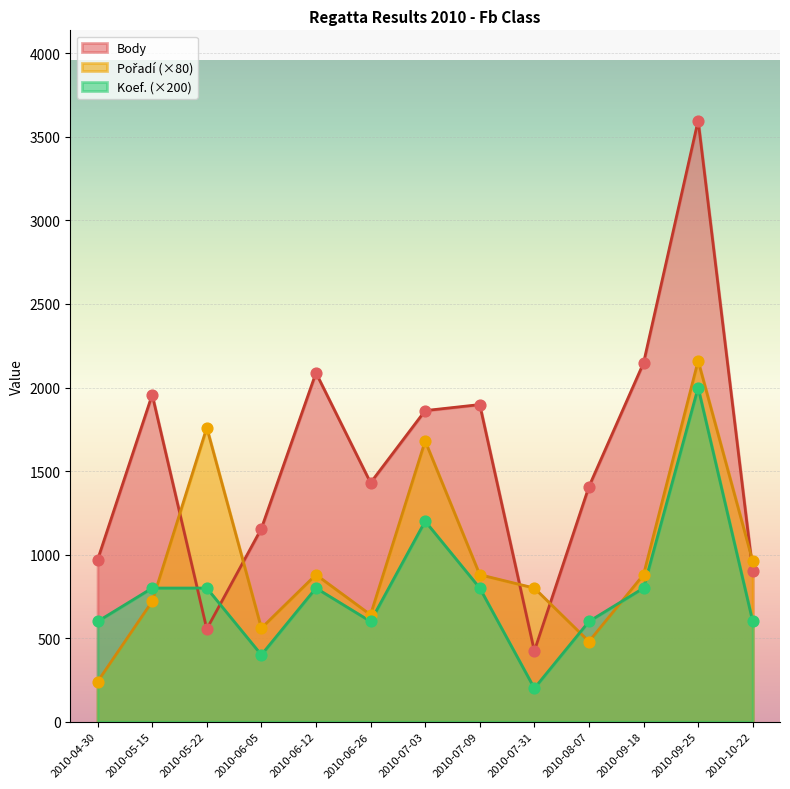

Which series contains the lowest Y value?

Koef.